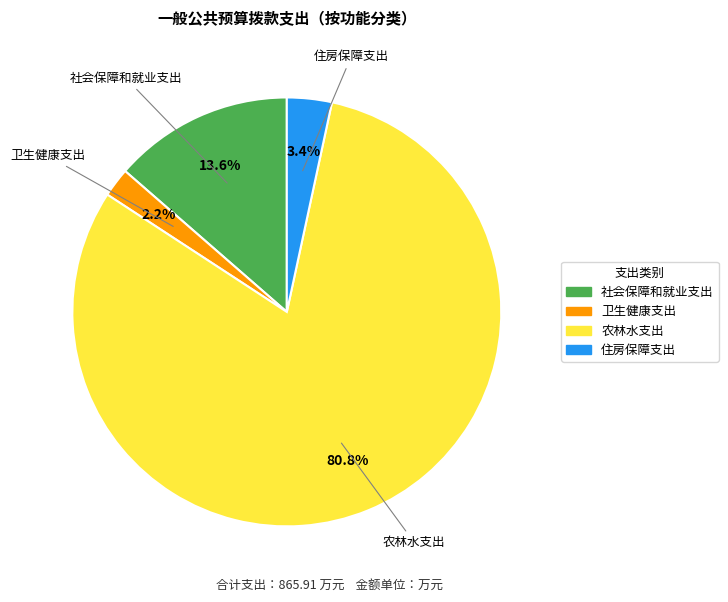

To the nearest percent, what percentage of the pie is 住房保障支出?

3%